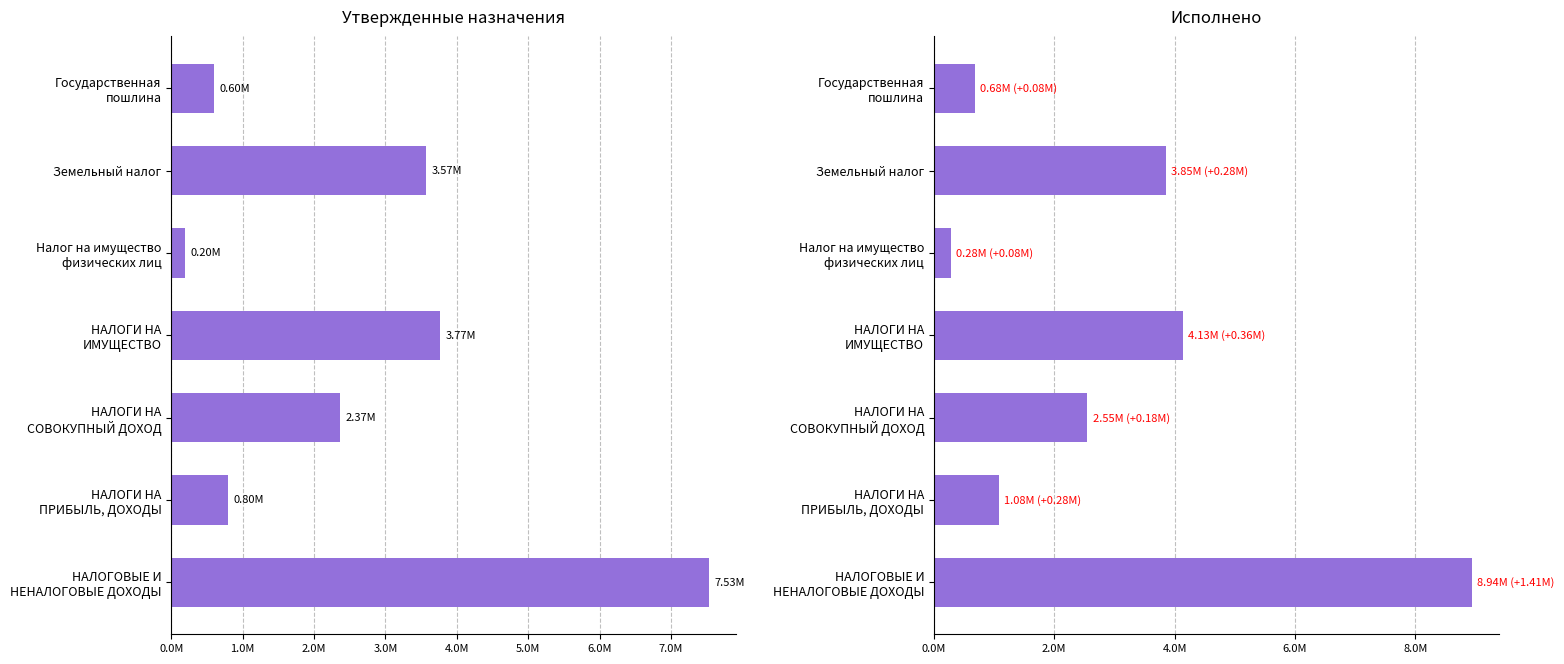

Rank the series by their average value, from highest to lowest.

Исполнено, Утвержденные бюджетные назначения